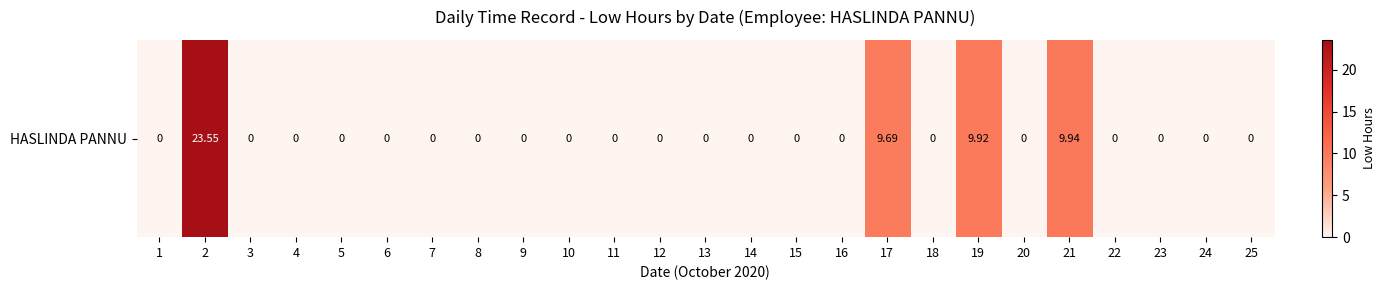

How many values are above zero?

4